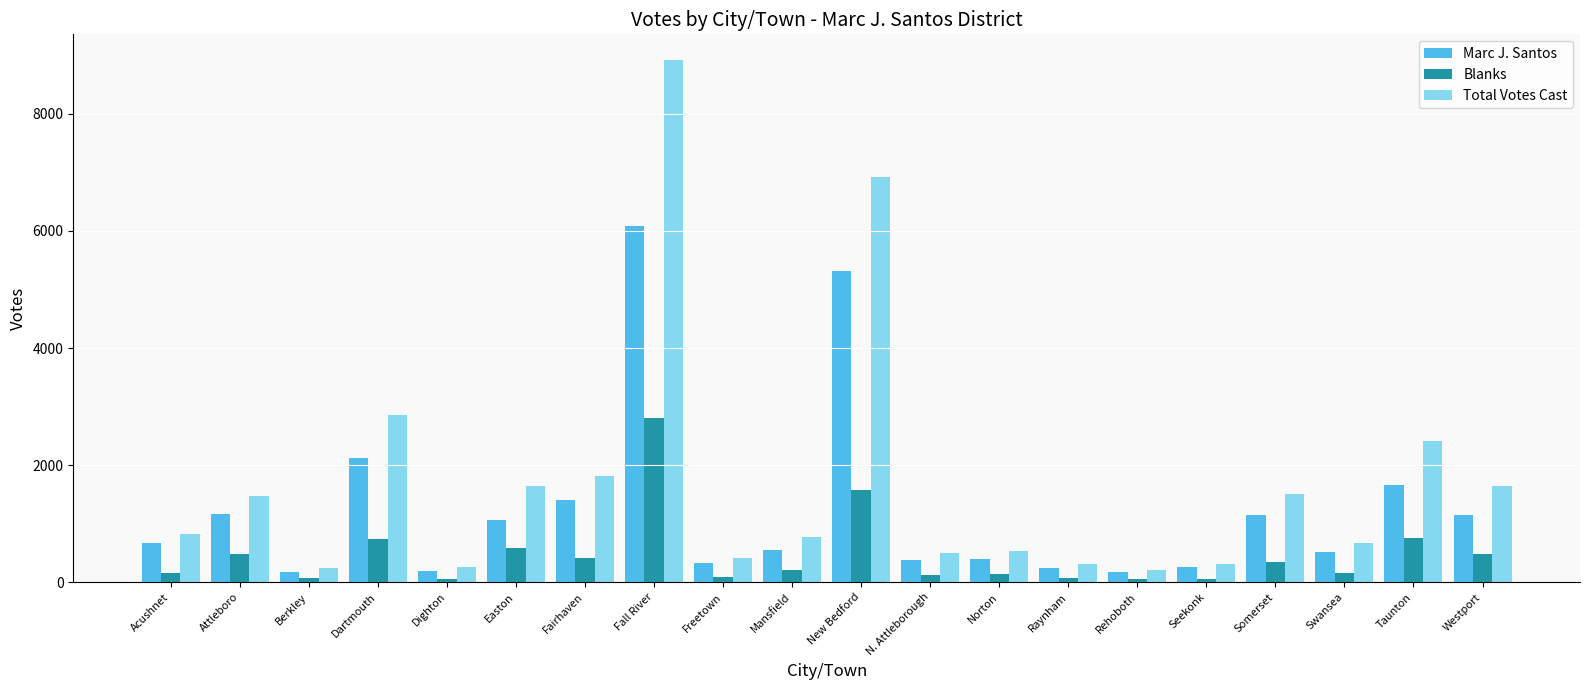

Rank the series by their average value, from highest to lowest.

Total Votes Cast, Marc J. Santos, Blanks